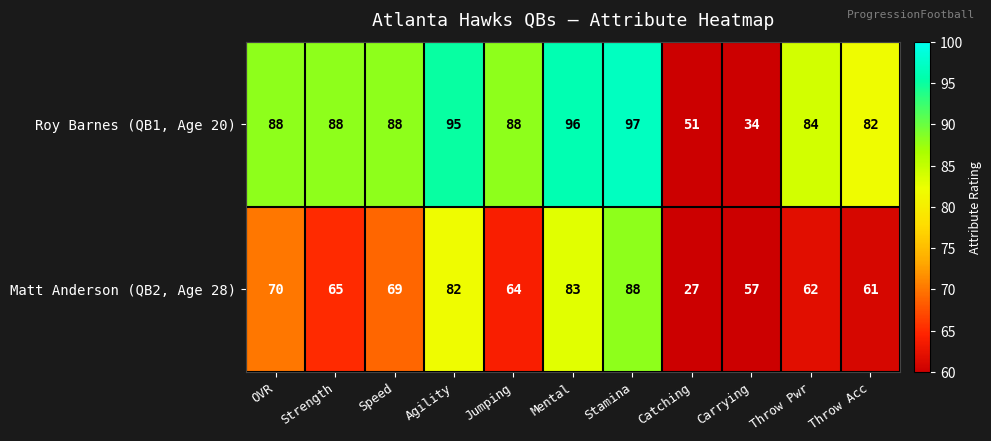

What is the approximate value of Matt Anderson (QB2, Age 28) at Mental, to the nearest 5?

85